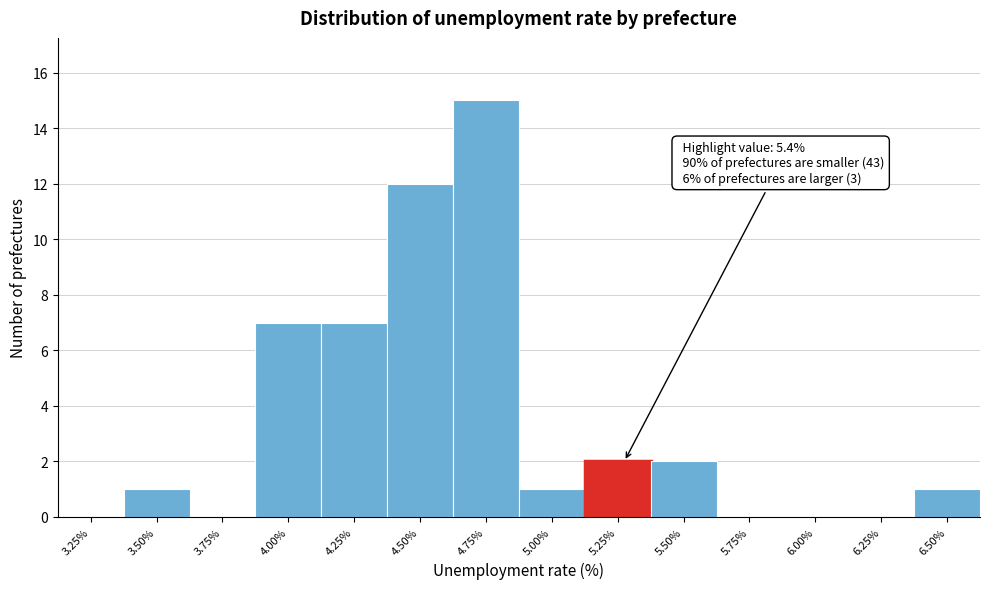

Reading left to right, list all the values displayed in this chart.

3.25%=0	3.50%=1	3.75%=0	4.00%=7	4.25%=7	4.50%=12	4.75%=15	5.00%=1	5.25%=2	5.50%=2	5.75%=0	6.00%=0	6.25%=0	6.50%=1